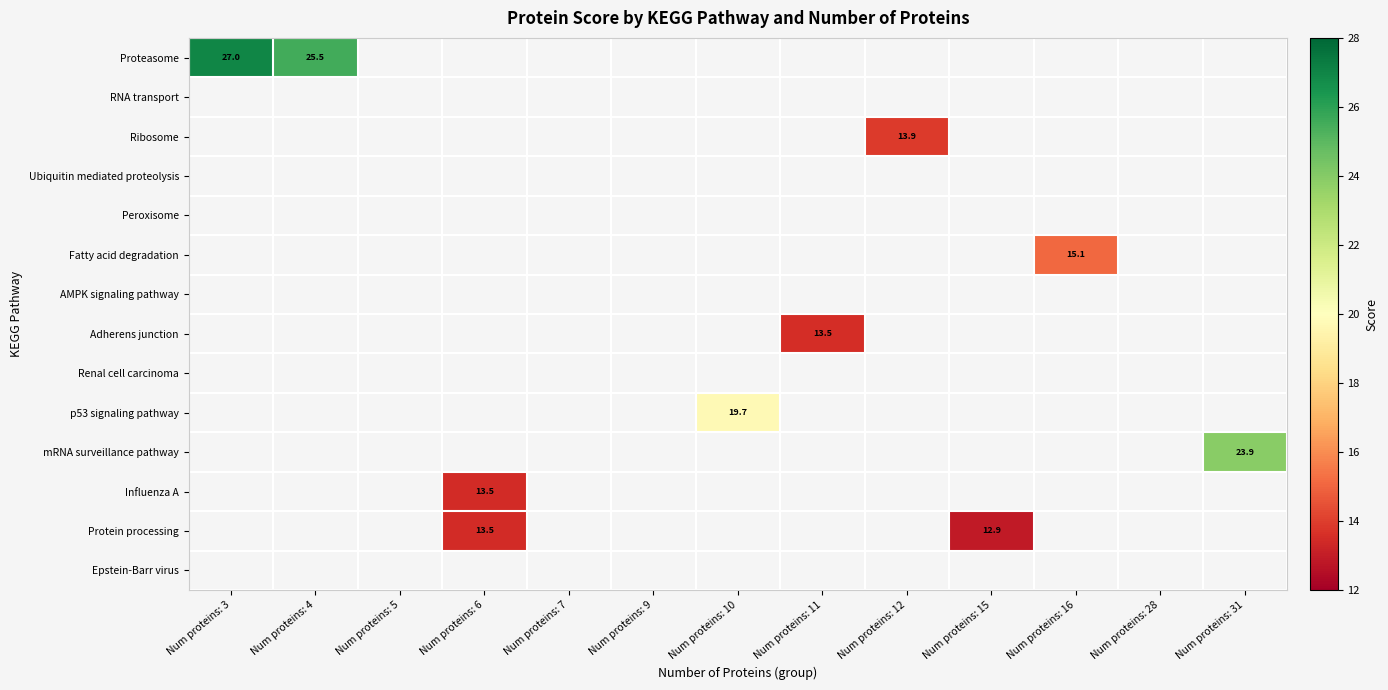

True or false: Epstein-Barr virus has a value of 0.0 at Num proteins: 5.

True